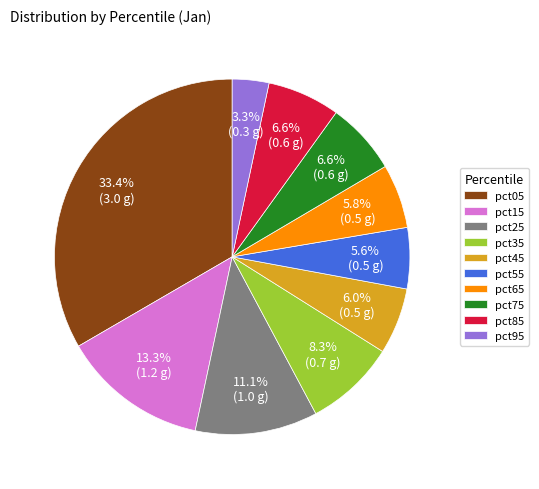

To the nearest percent, what is the difference between the largest and smallest slice percentages?

30%